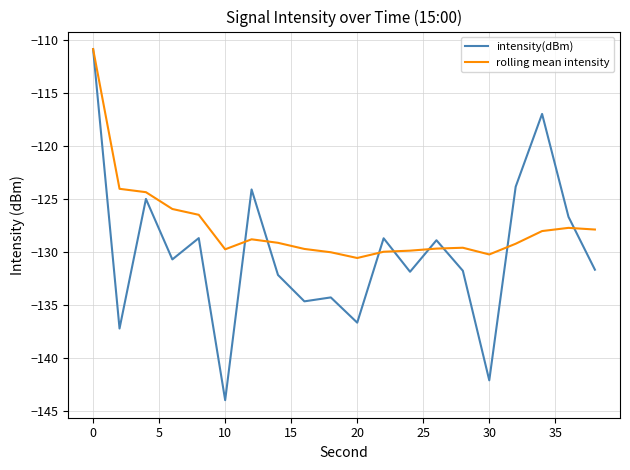

Which series has the largest total across all categories?

rolling mean intensity